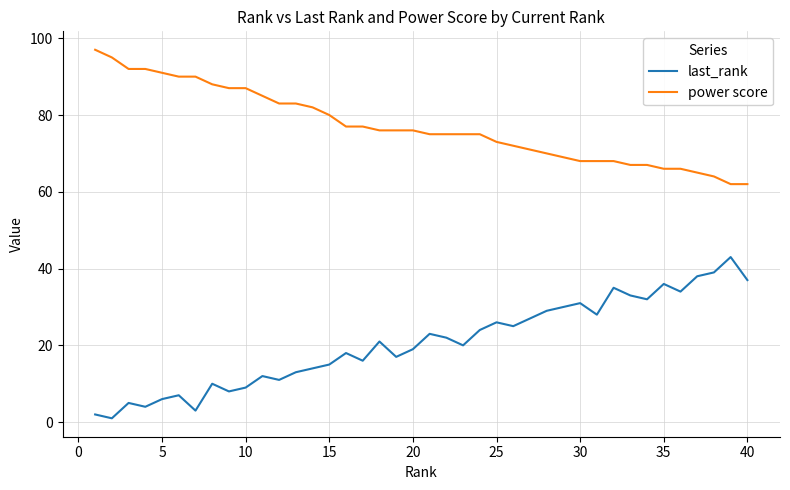

True or false: last_rank and power score intersect in this chart.

False